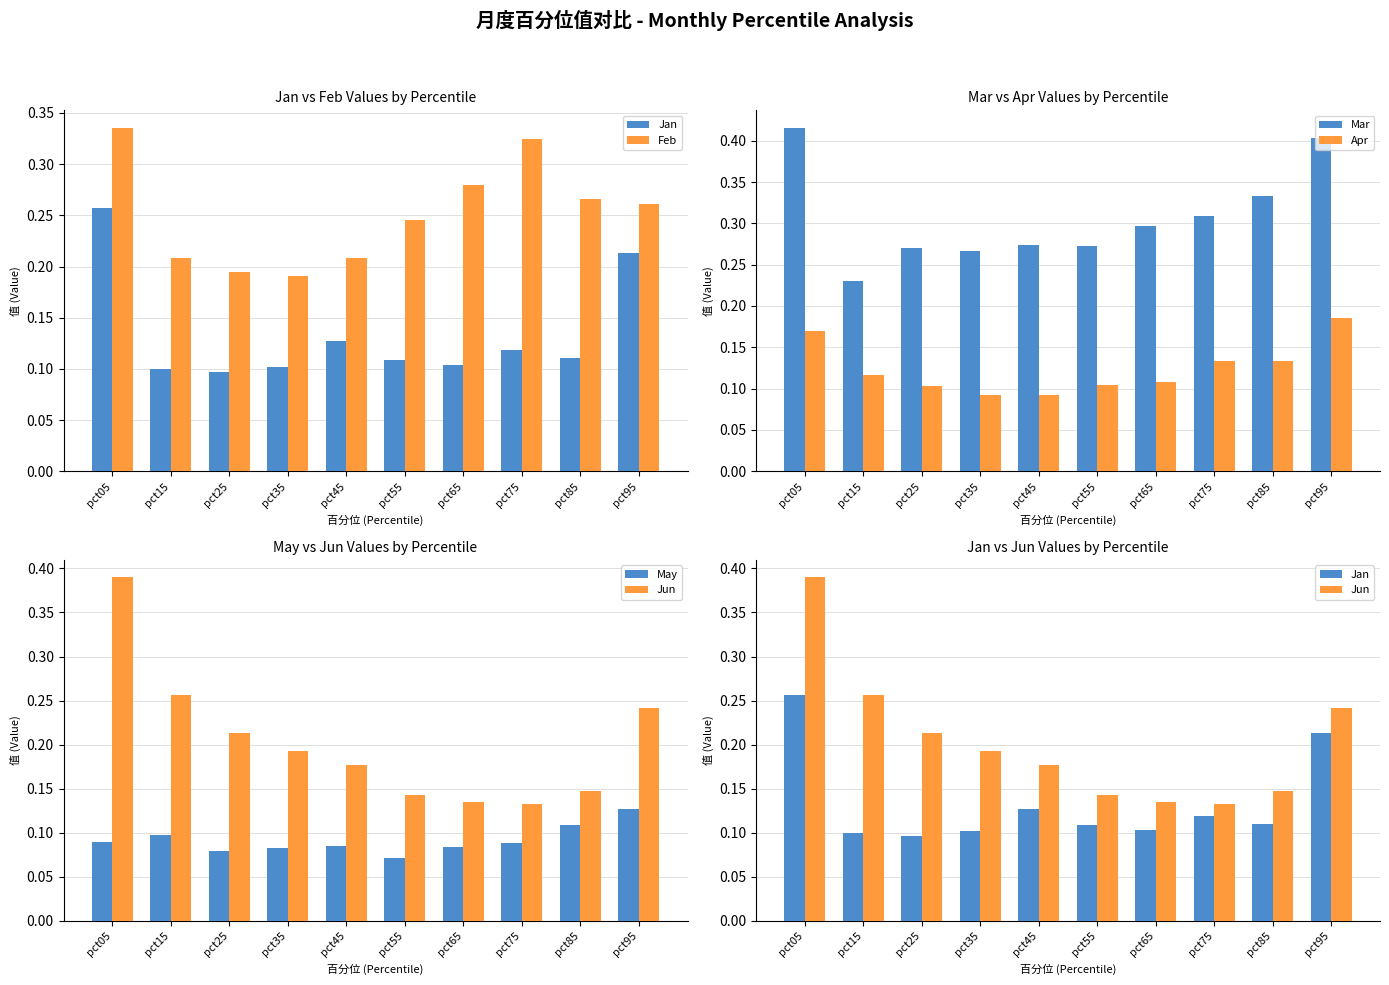

Which category has the highest value in the Jan series?

pct05